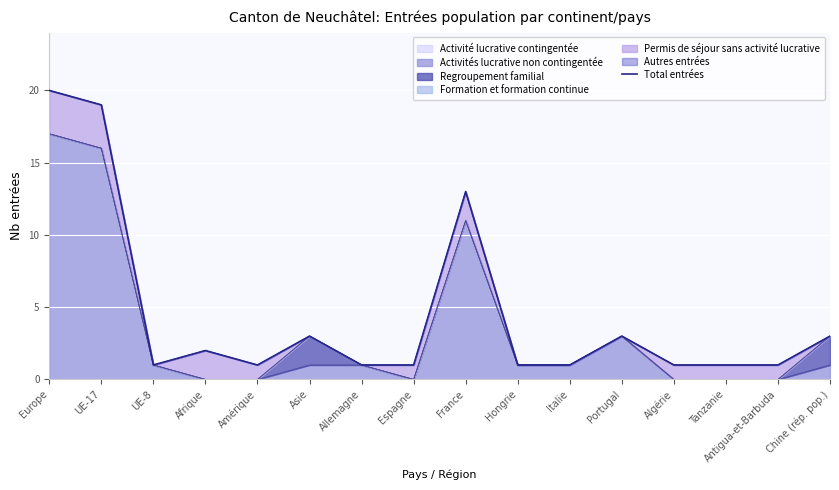

What is the sum of all values?

72